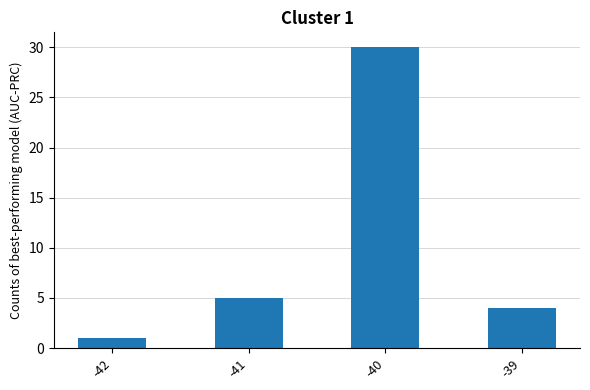

Reading left to right, list all the values displayed in this chart.

-42=1	-41=5	-40=30	-39=4